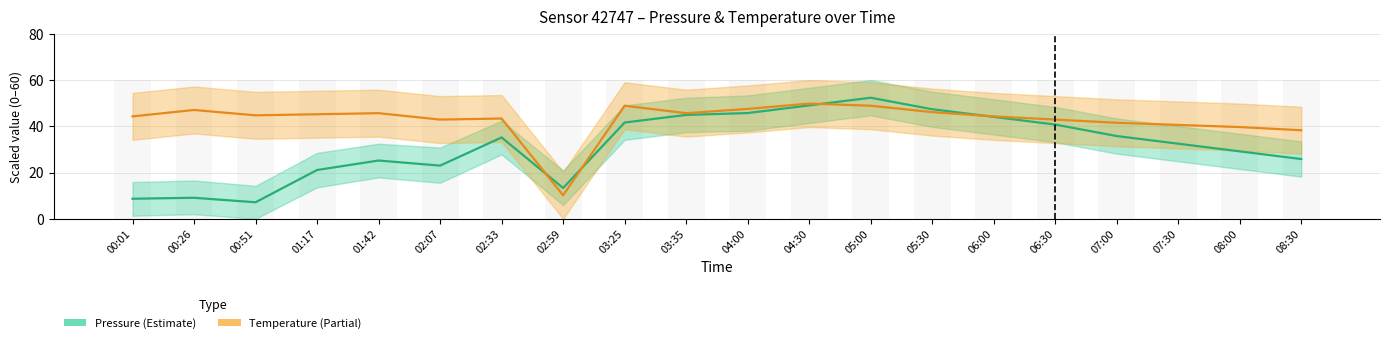

Are the bars horizontal?

No